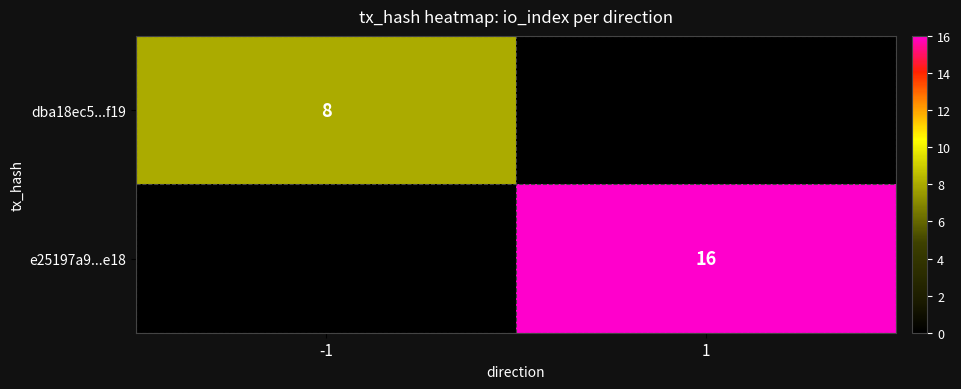

The value of dba18ec5...f19 at -1 is 12. True or false?

False